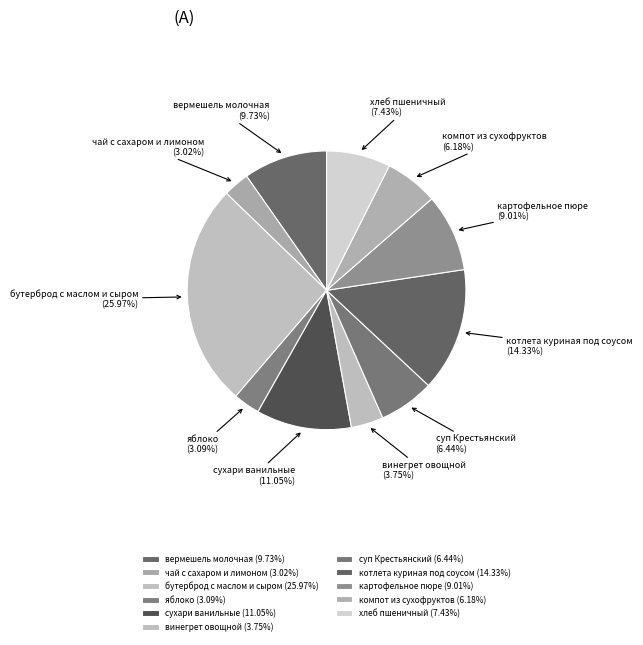

Approximately how many times larger is the value at сухари ванильные compared to вермешель молочная?

1.1